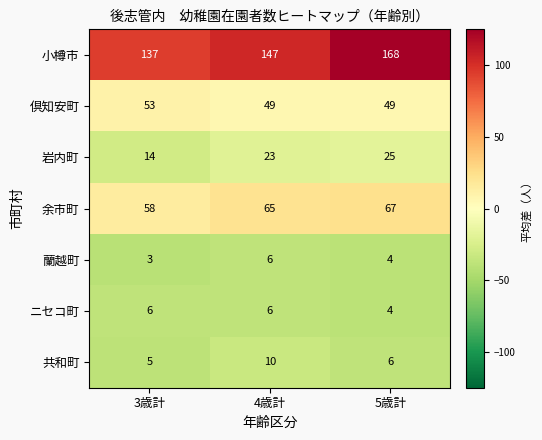

Is it true that 小樽市 equals 168 at 5歳計?

True